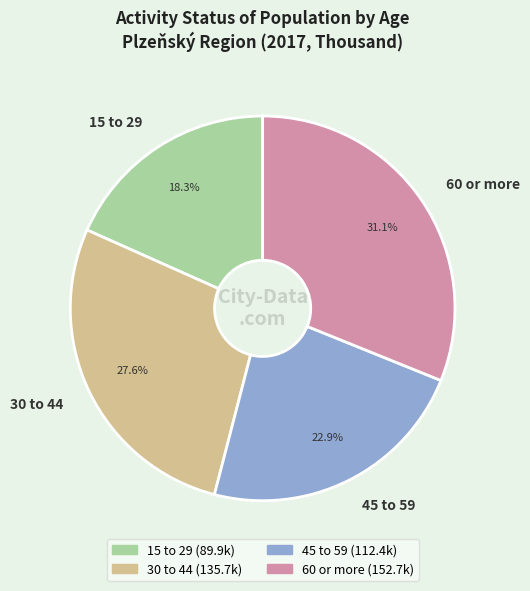

Which has a higher value, 45 to 59 or 60 or more?

60 or more